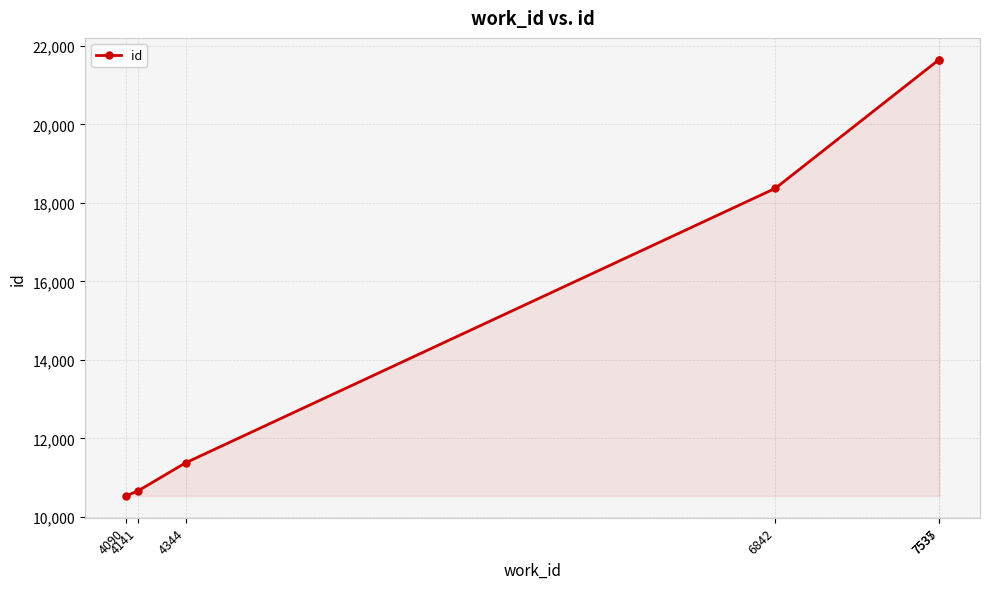

True or false: there are more than 2 points higher than both neighbors.

False